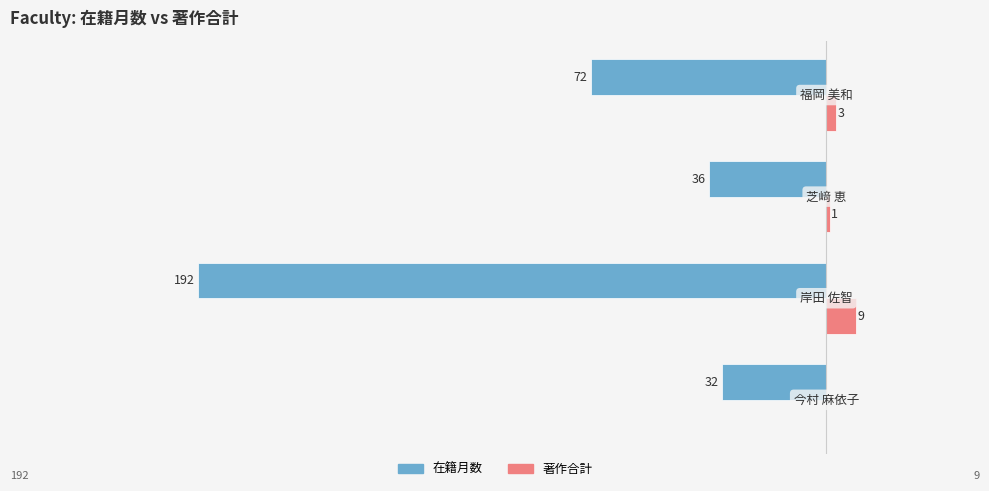

What are all the series names shown in the legend?

在籍月数, 著作合計